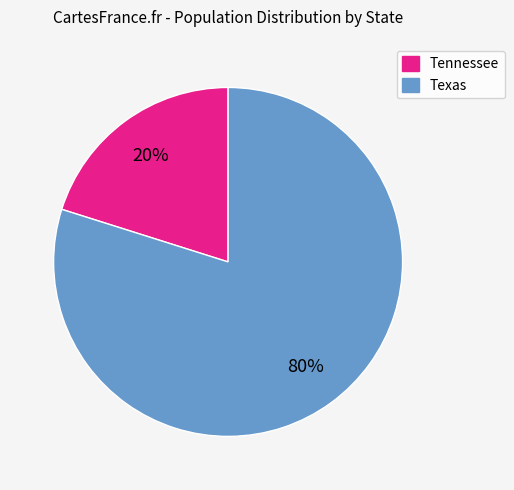

Which slice is the smallest?

Tennessee